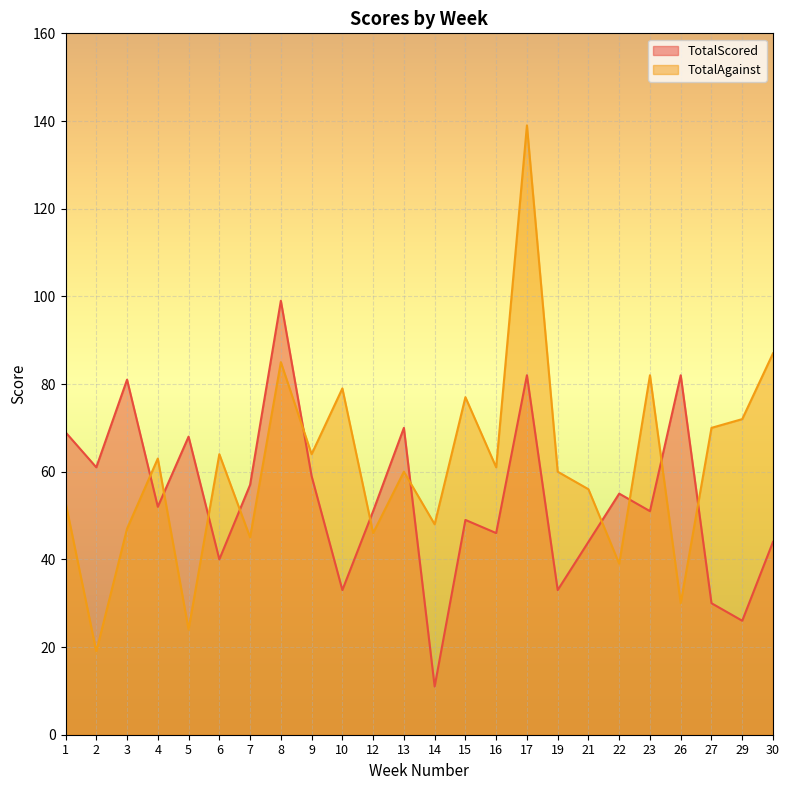

Reading left to right, what are all the values shown in this chart?

TotalScored: 1=69	2=61	3=81	4=52	5=68	6=40	7=57	8=99	9=59	10=33	12=51	13=70	14=11	15=49	16=46	17=82	19=33	21=44	22=55	23=51	26=82	27=30	29=26	30=44
TotalAgainst: 1=53	2=19	3=47	4=63	5=24	6=64	7=45	8=85	9=64	10=79	12=46	13=60	14=48	15=77	16=61	17=139	19=60	21=56	22=39	23=82	26=30	27=70	29=72	30=87